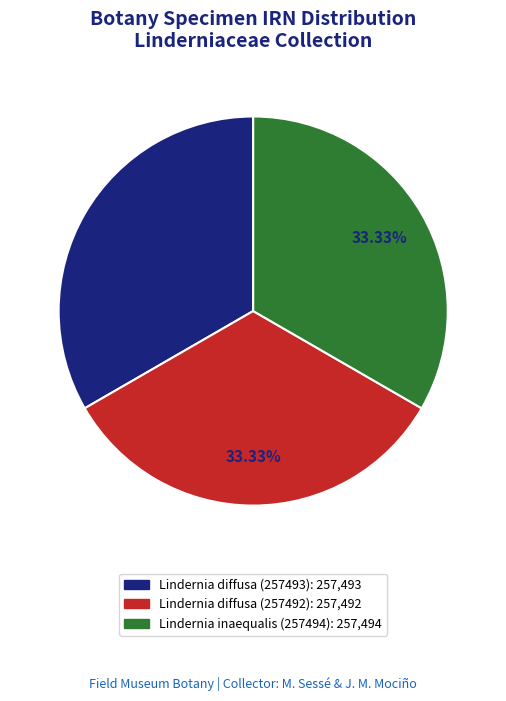

True or false: Lindernia diffusa (257493) accounts for 33% of the total.

True